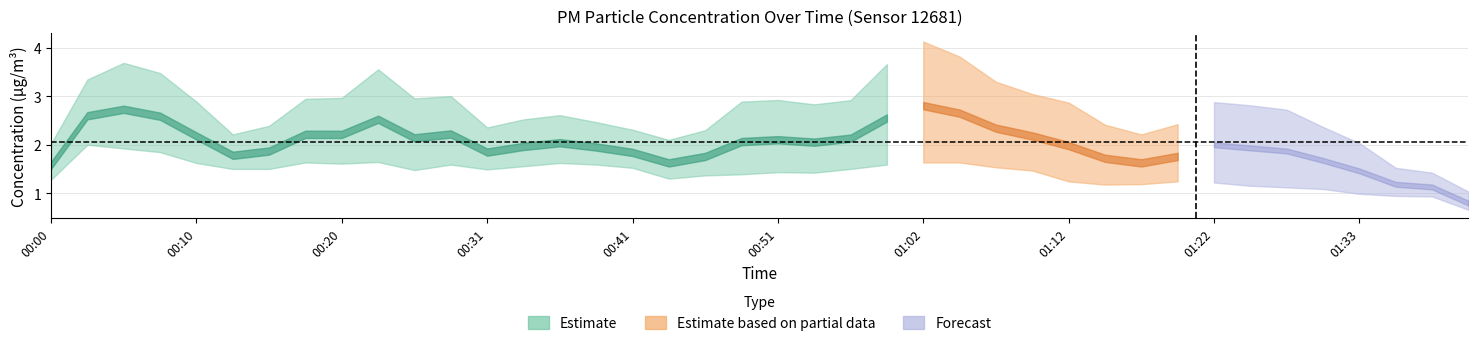

What is the label of the 7th point from the left?

00:15